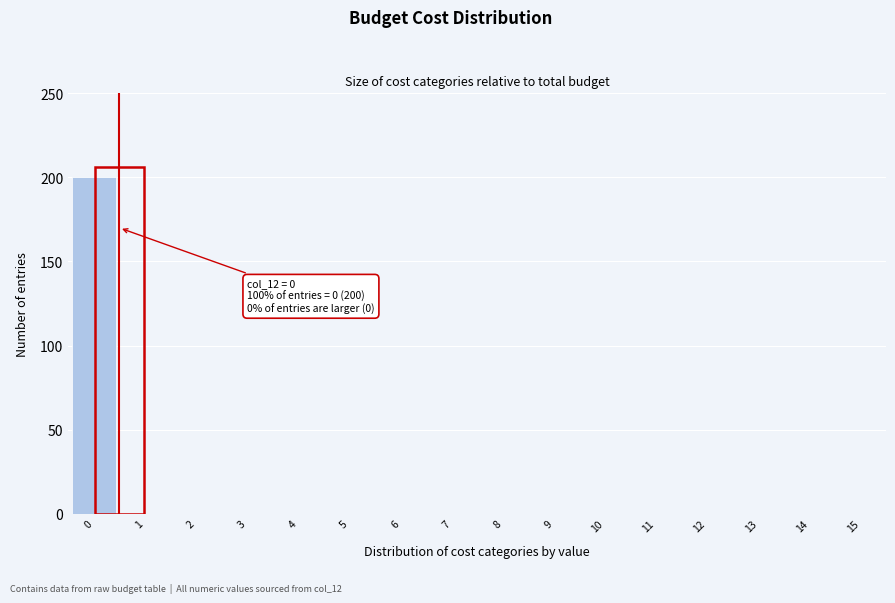

Over which range of the x-axis is the bar tallest?

-0.5 to 0.5